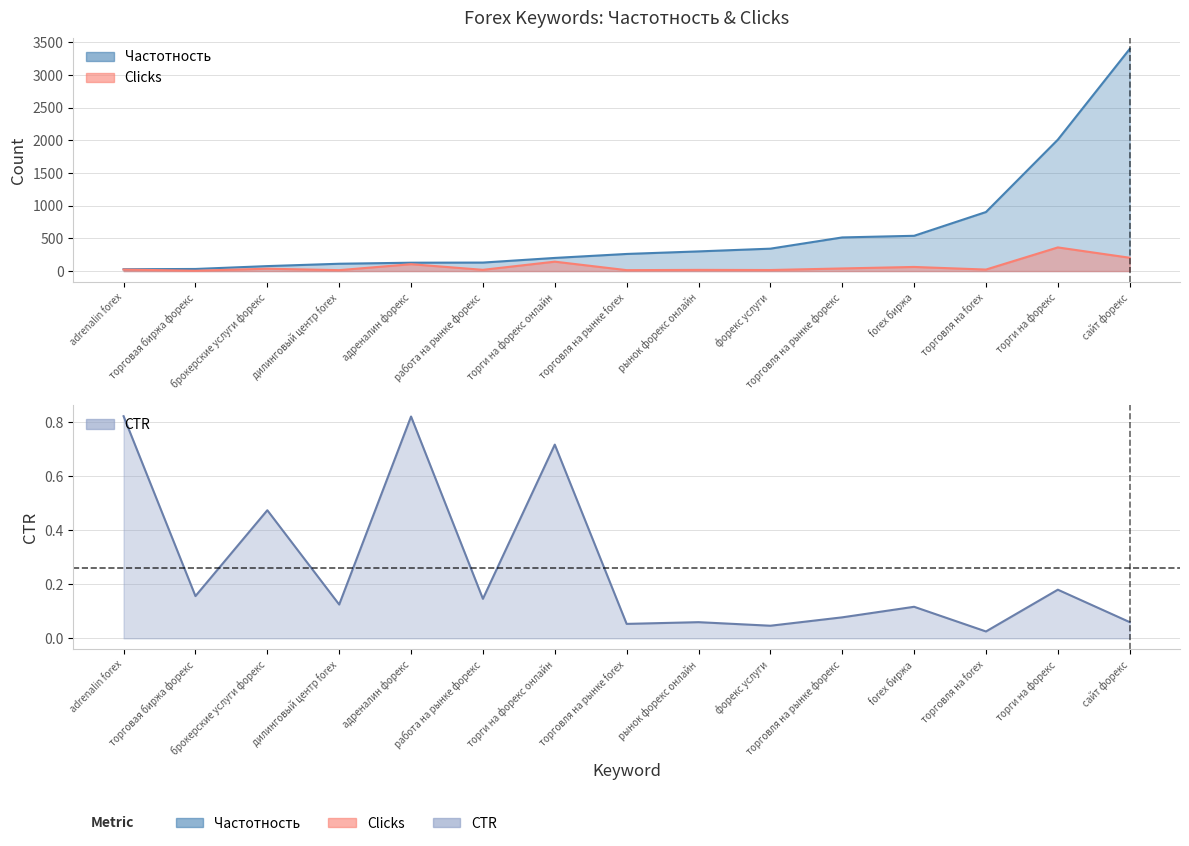

The value of CTR at торги на форекс онлайн is 0.7. True or false?

True